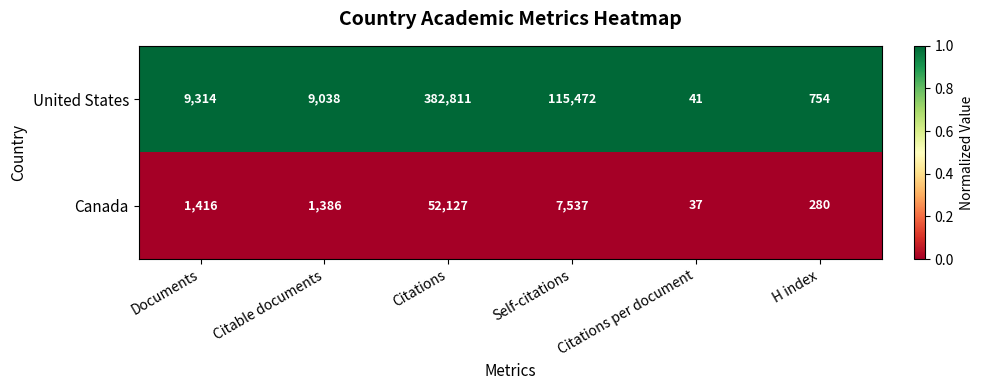

What is the approximate value of United States at Self-citations, to the nearest 100?

115500